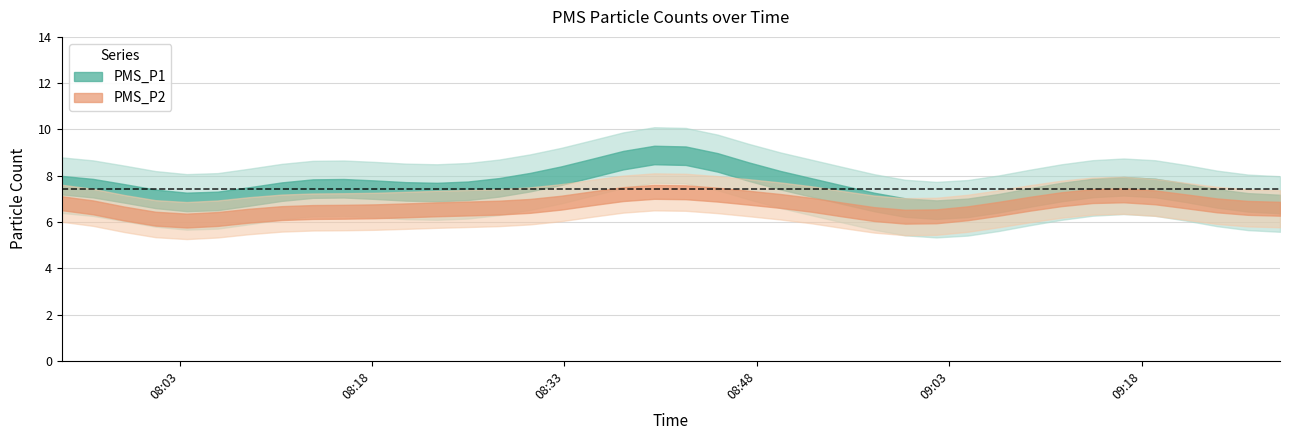

What is the maximum value for PMS_P2?

8.0